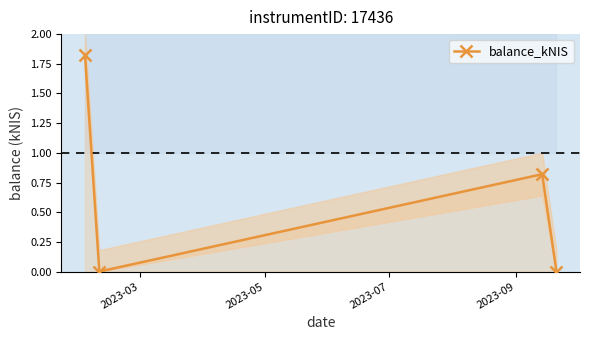

In balance_kNIS, how many points are lower than both neighbors (excluding endpoints)?

1